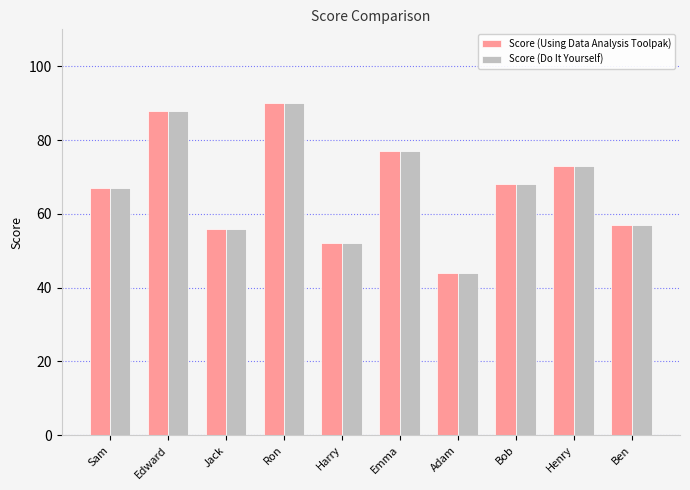

True or false: Score (Do It Yourself) has a value of 67 at Sam.

True